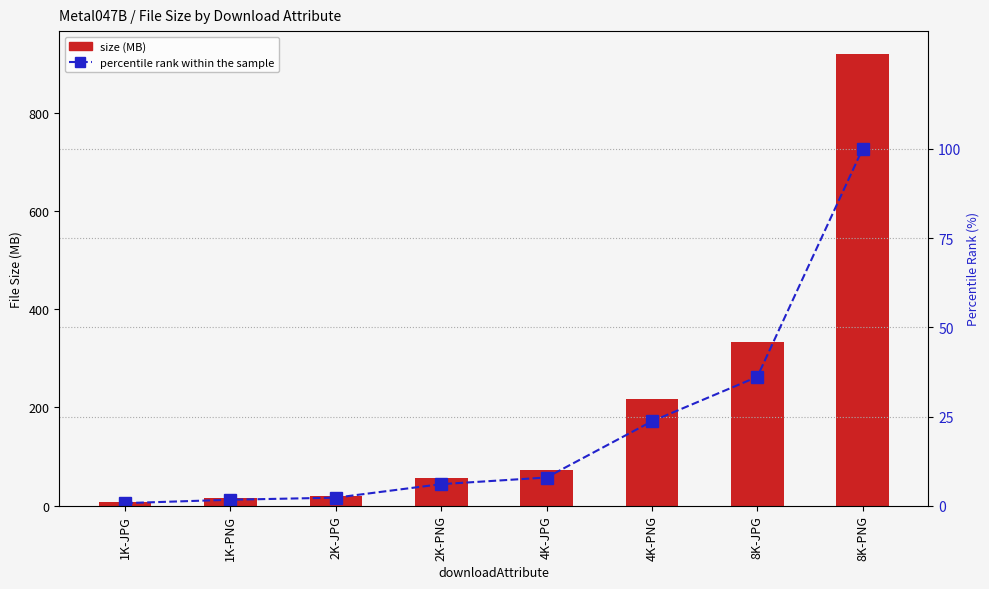

At how many categories does at least one series exceed 137?

3